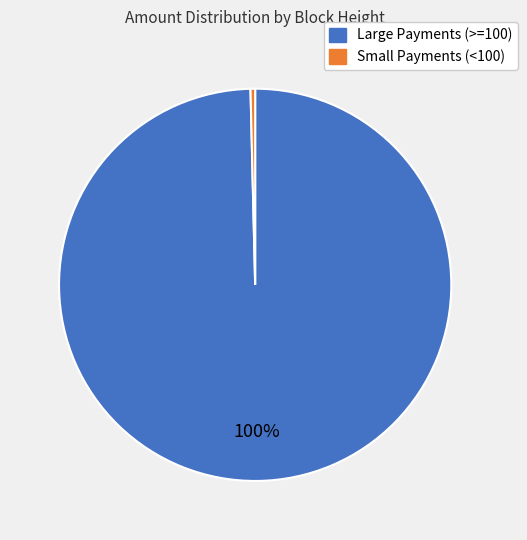

To the nearest percent, what is the average slice percentage?

50%